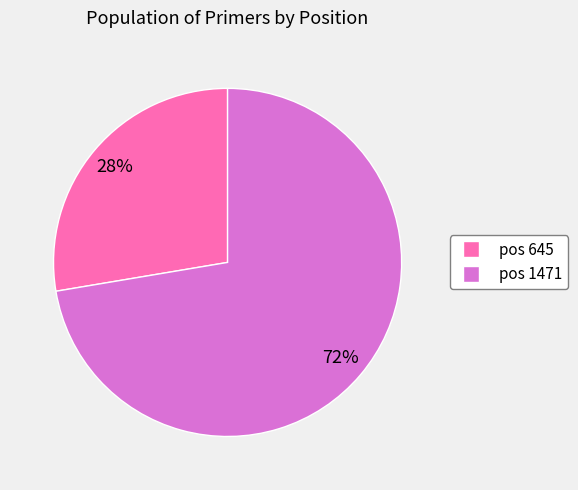

Does pos 645 account for over 50% of the chart?

No